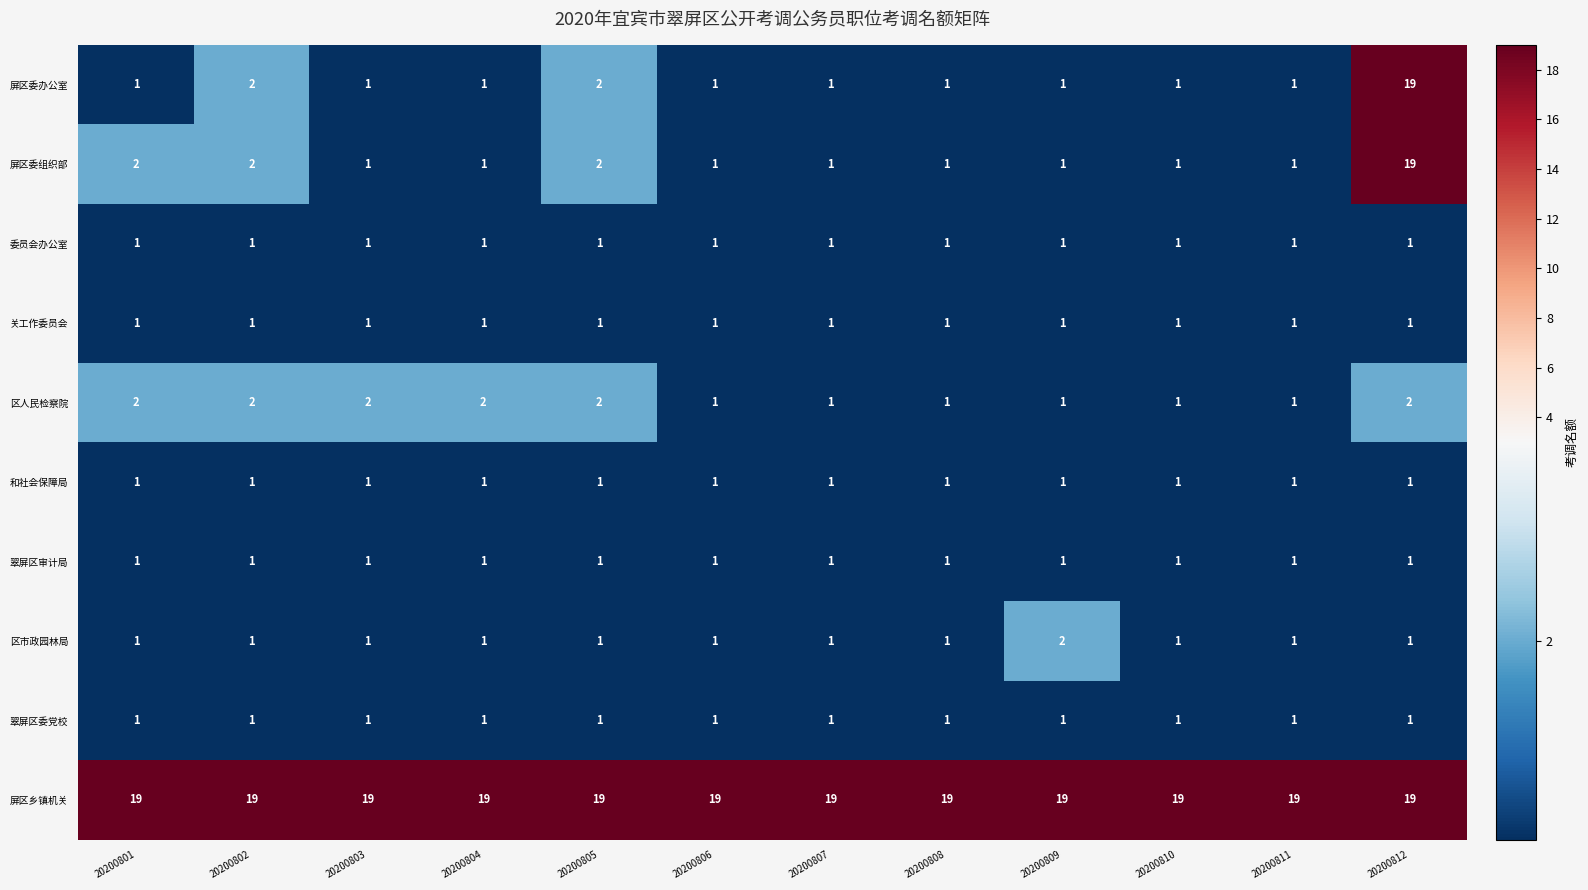

What is the average value of the 屏区乡镇机关 series?

19